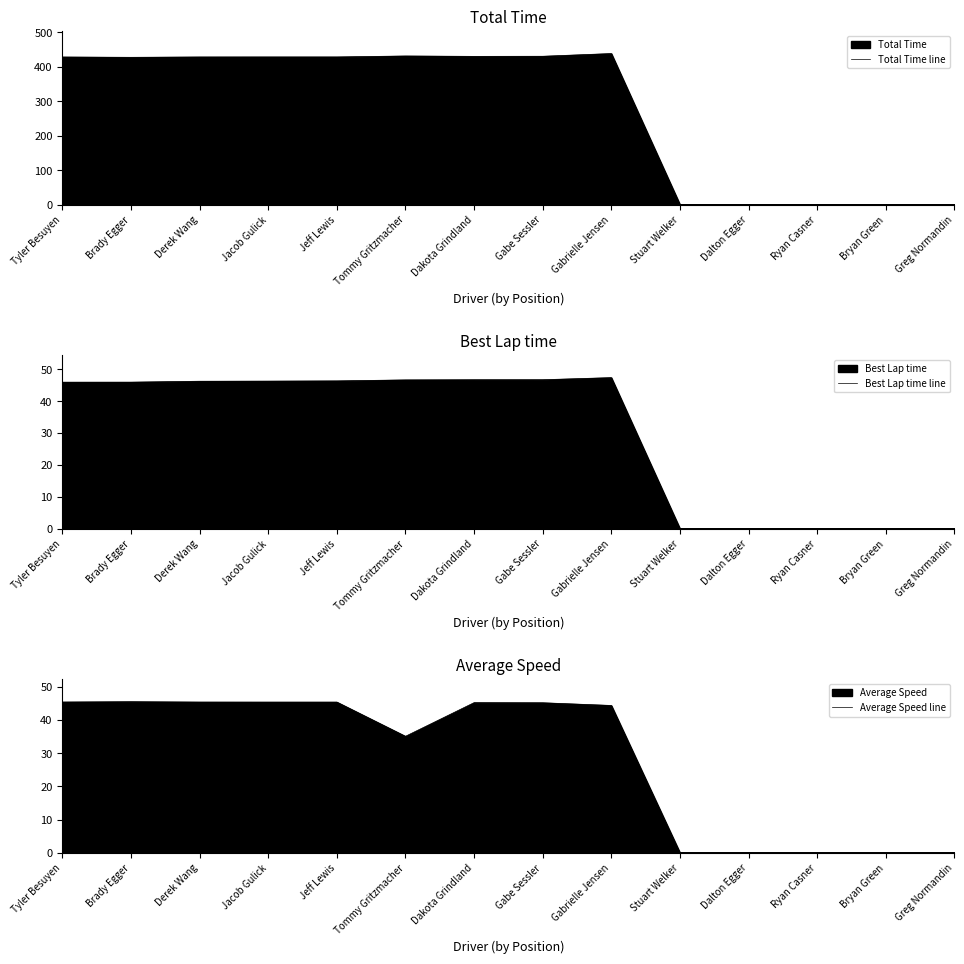

Does the chart display data point markers on the line(s)?

No